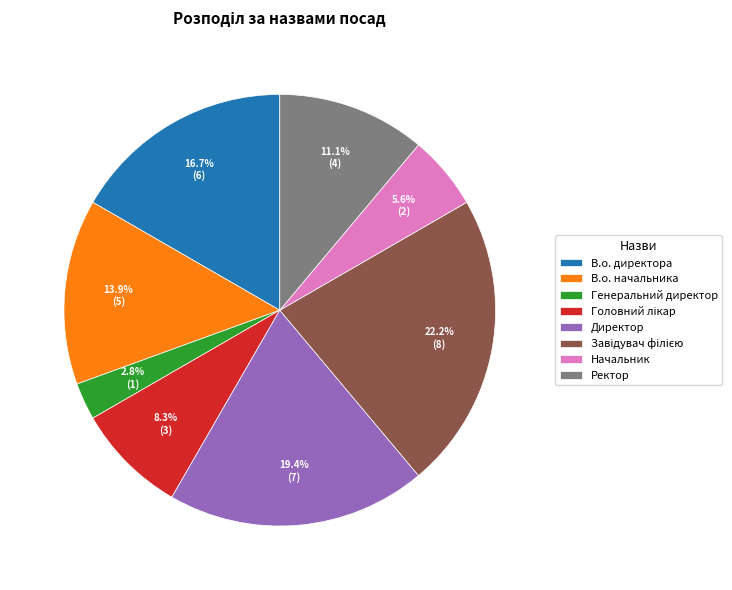

Is it true that В.о. начальника is 25% of the pie?

False